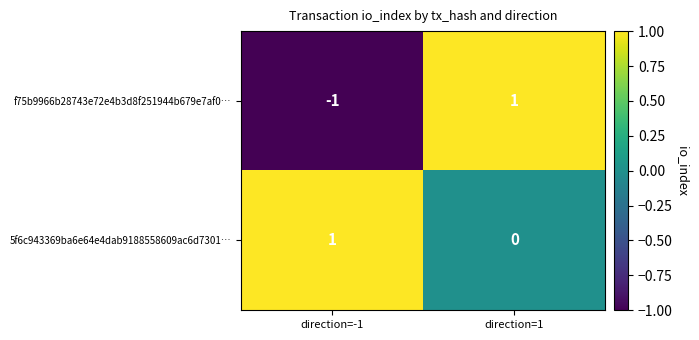

Which series has the largest total across all categories?

5f6c943369ba6e64e4dab9188558609ac6d7301…